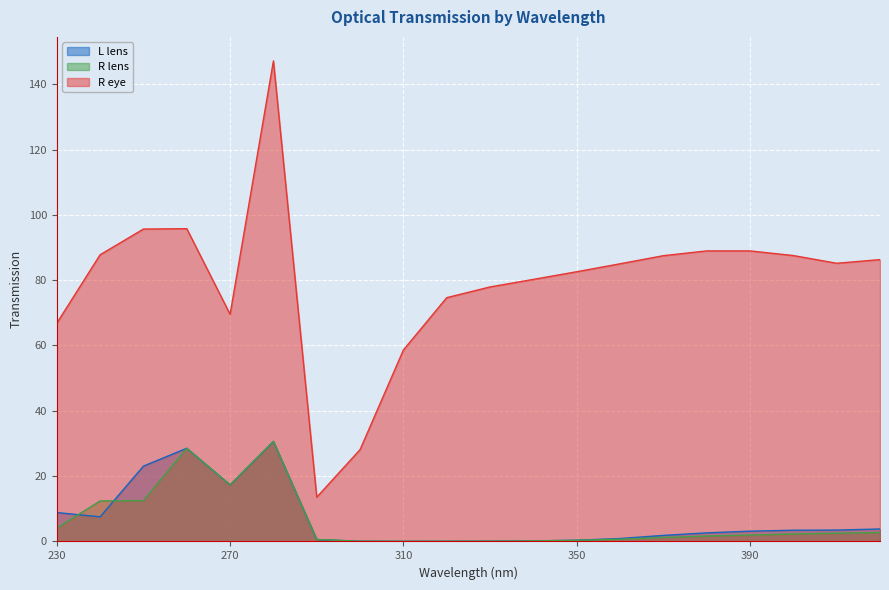

The L lens series shows 3.5 at 410. True or false?

True